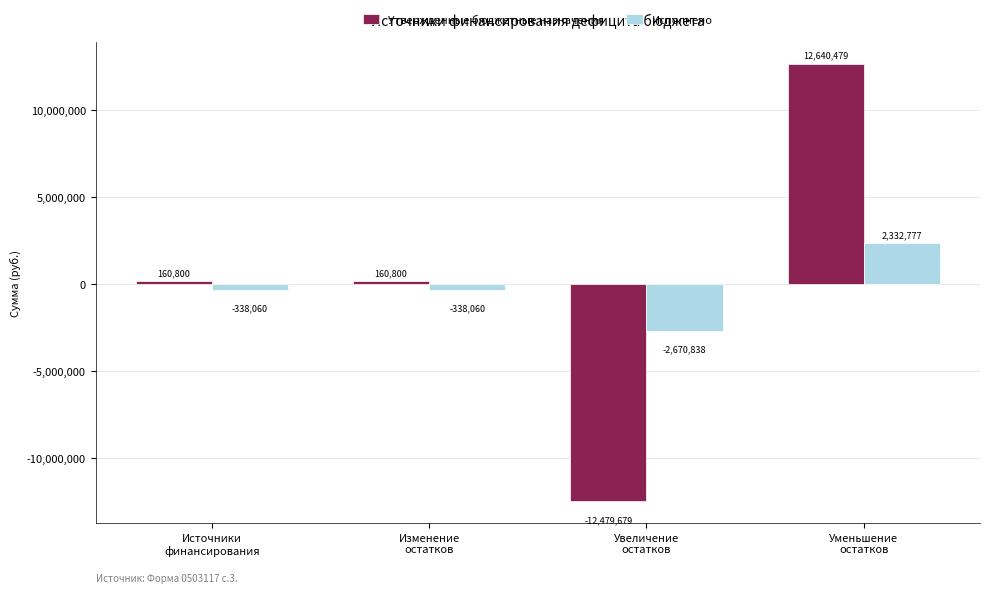

At how many categories does at least one series exceed 1773716?

1